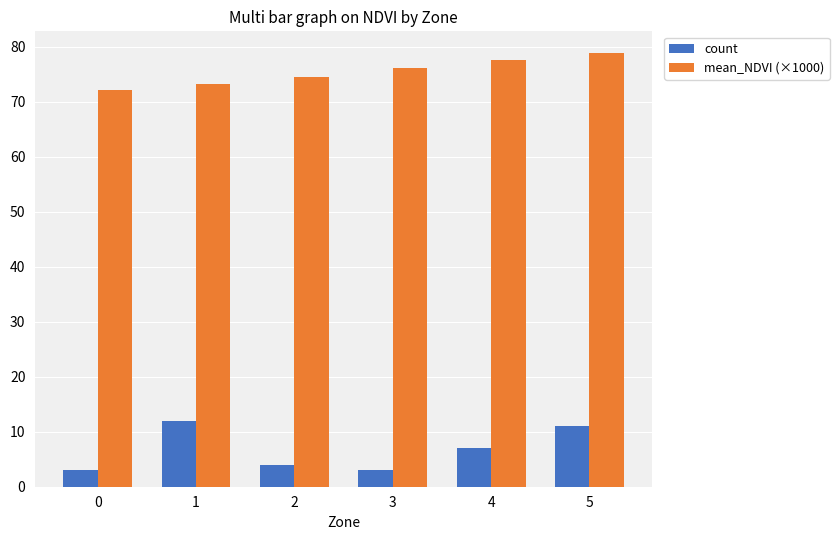

At 5, list the series in order from largest to smallest.

mean_NDVI (×1000), count